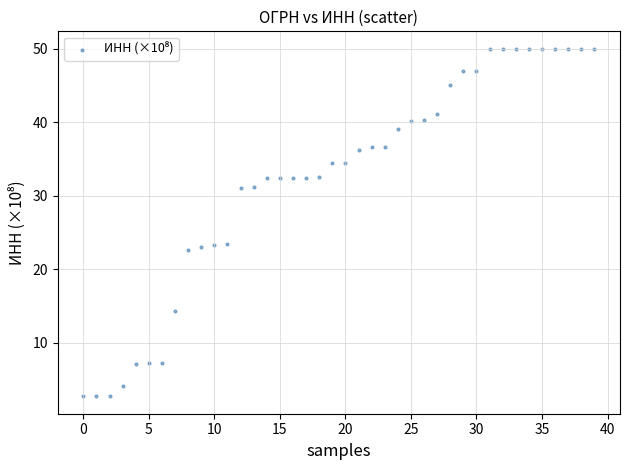

What is the range of Y values (max minus min)?

47.3